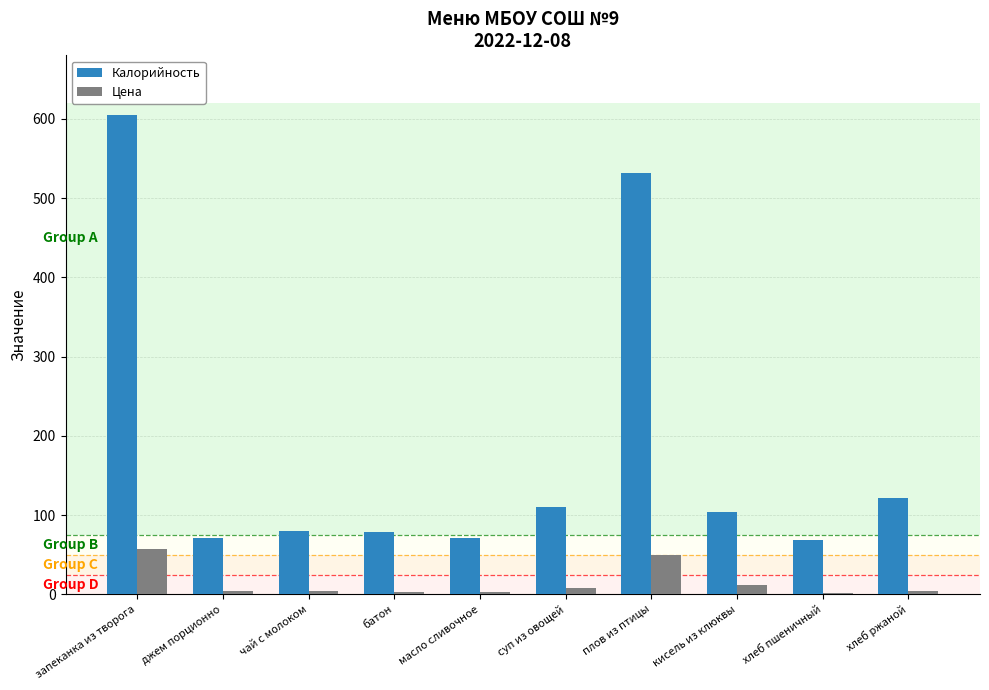

Between запеканка из творога and хлеб ржаной, which series saw the biggest shift?

Калорийность